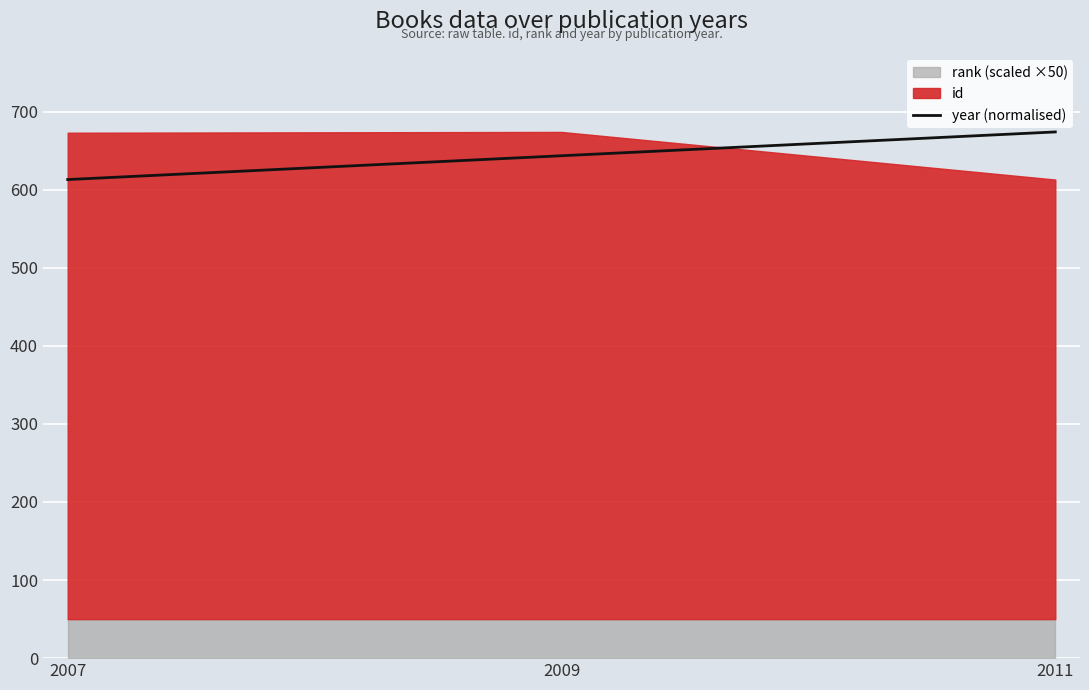

Reading right to left, extract all data points from this chart.

674.0	643.5	613.0